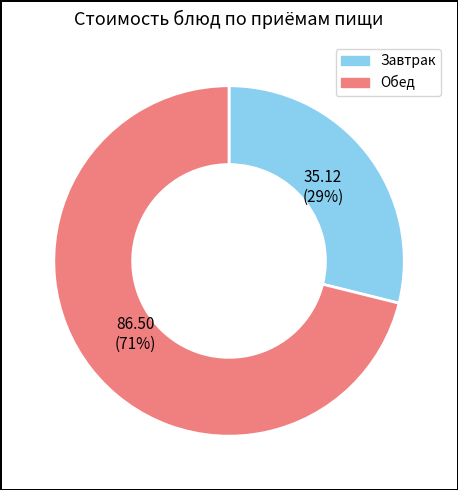

To the nearest percent, what is the average slice percentage?

50%